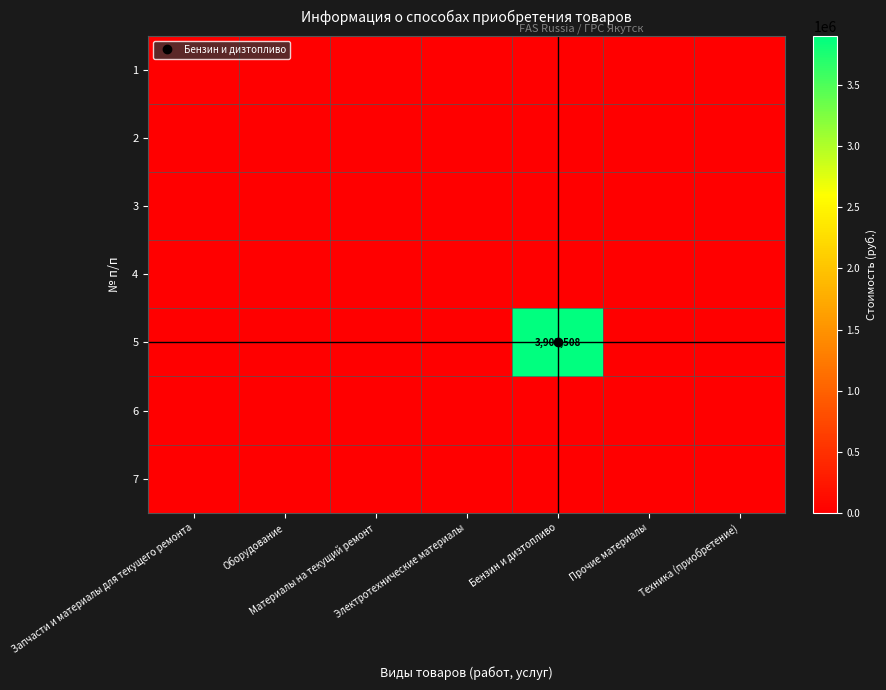

How many data points in 5 are above 0?

1